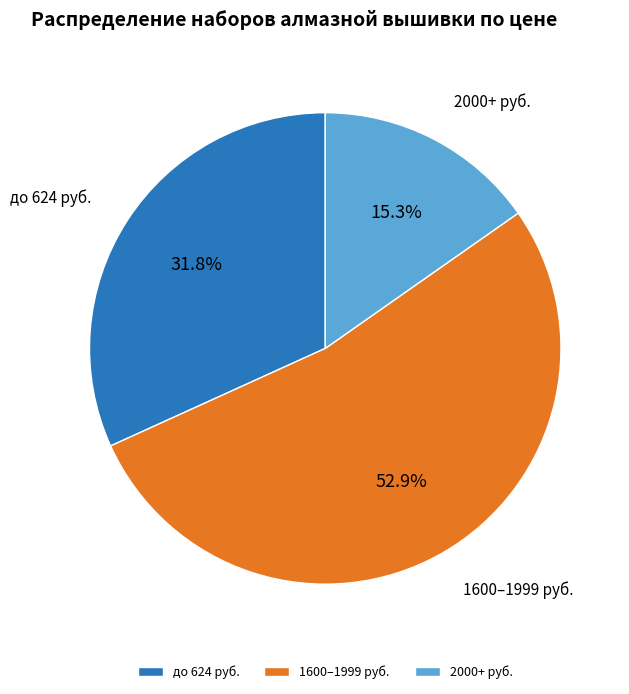

What is the ratio of the value at до 624 руб. to the value at 1600–1999 руб.?

0.6